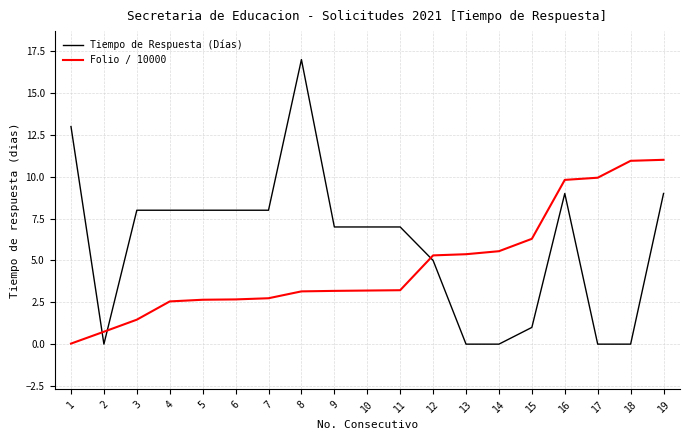

At which label does Tiempo de Respuesta (Días) reach its peak?

8